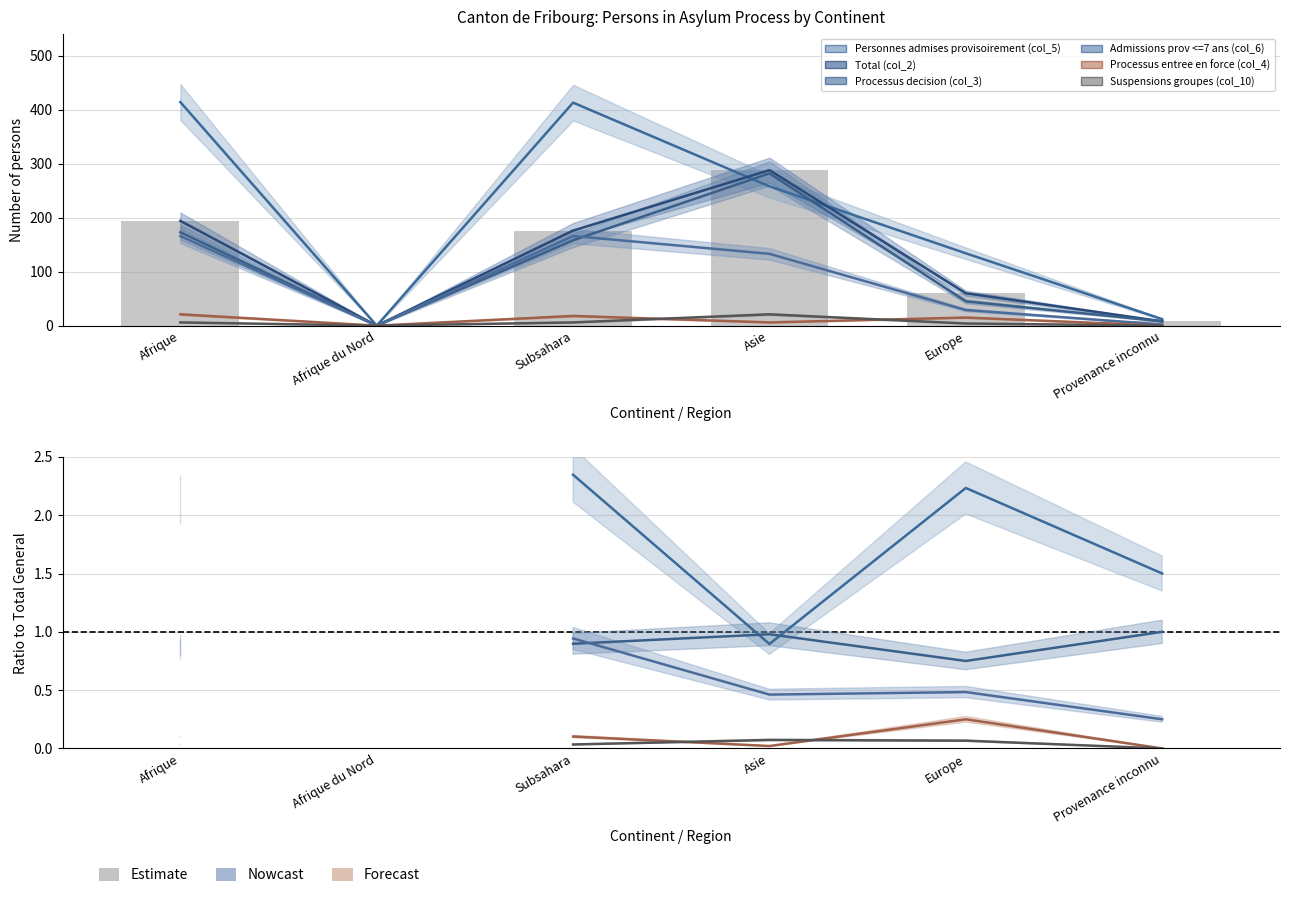

The value of Suspensions groupes (col_10) at Afrique is 0.0. True or false?

False